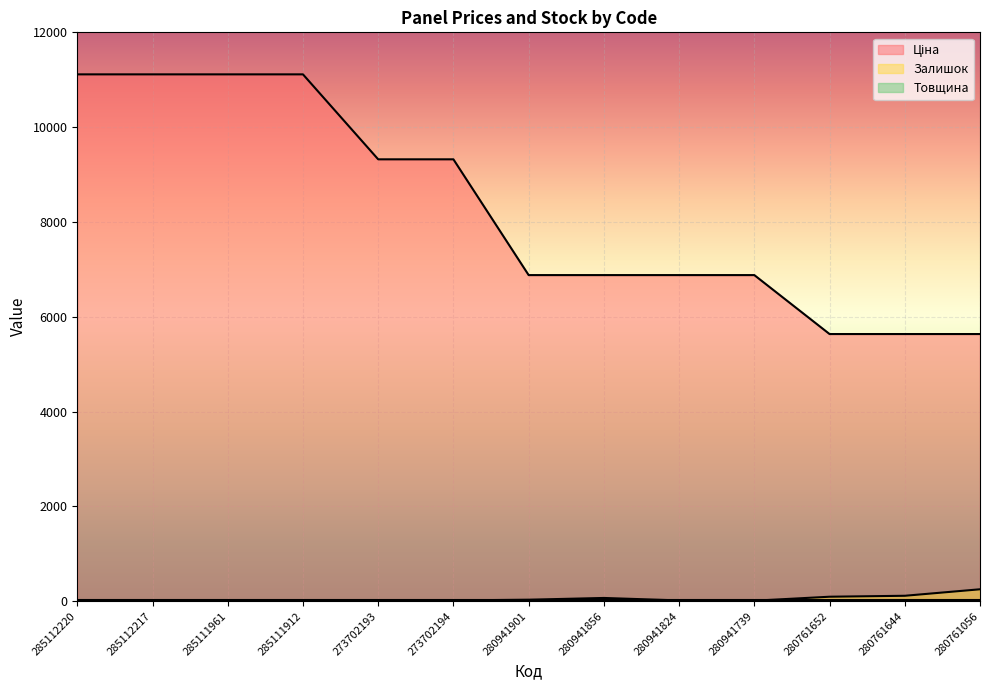

Reading left to right, what are all the values shown in this chart?

Ціна: 11113.6	11113.6	11113.6	11113.6	9321.4	9321.4	6879.5	6879.5	6879.5	6879.5	5636.0	5636.0	5636.0
Залишок: 17.0	17.0	16.0	14.0	16.0	17.0	32.0	69.0	17.0	11.0	95.0	115.0	252.0